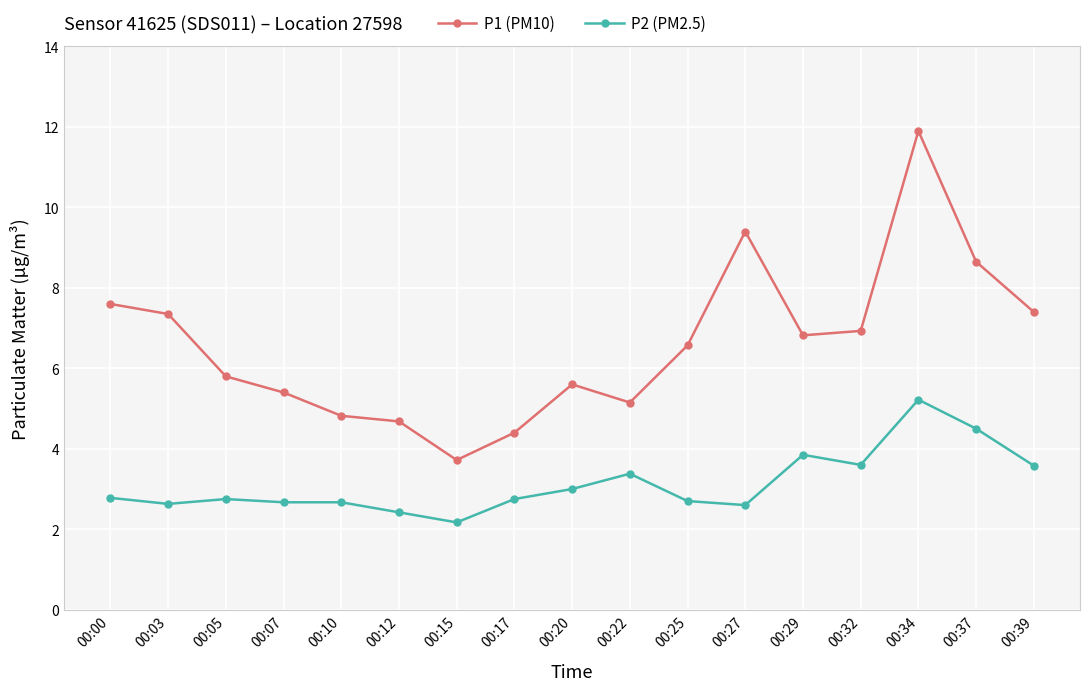

At which category is the sum across all series the highest?

00:34